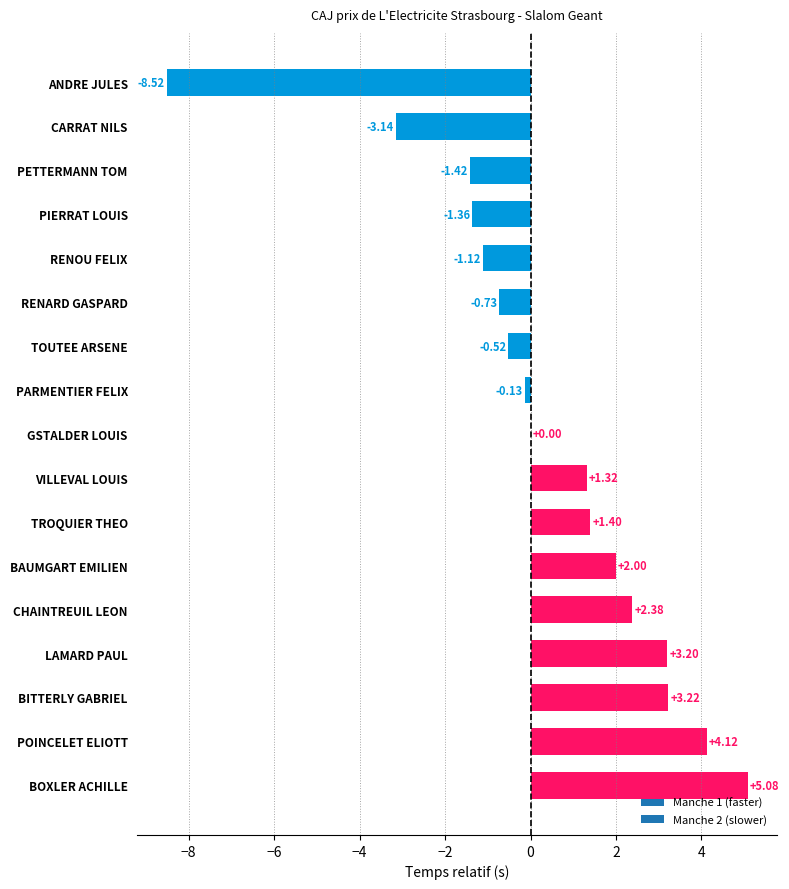

At which category does the chart reach its peak across all series?

BOXLER ACHILLE